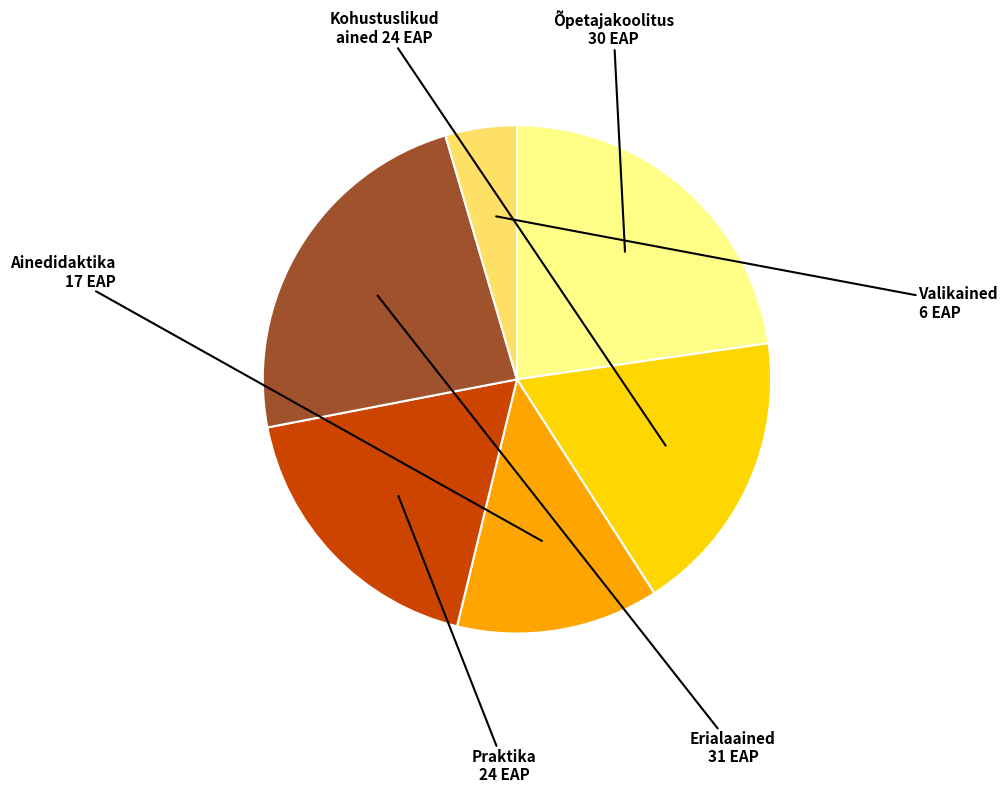

Count the number of slices in the pie.

6